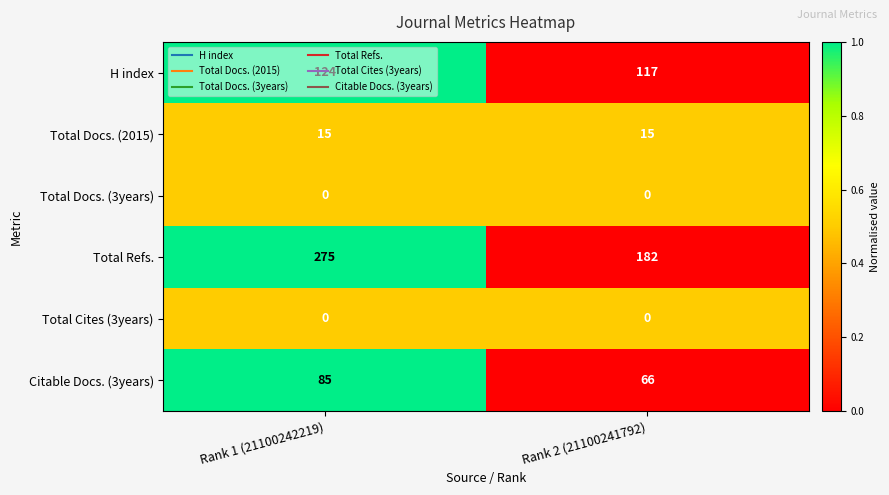

What is the sum of the Total Docs. (2015) values at Rank 1 (21100242219) and Rank 2 (21100241792)?

30